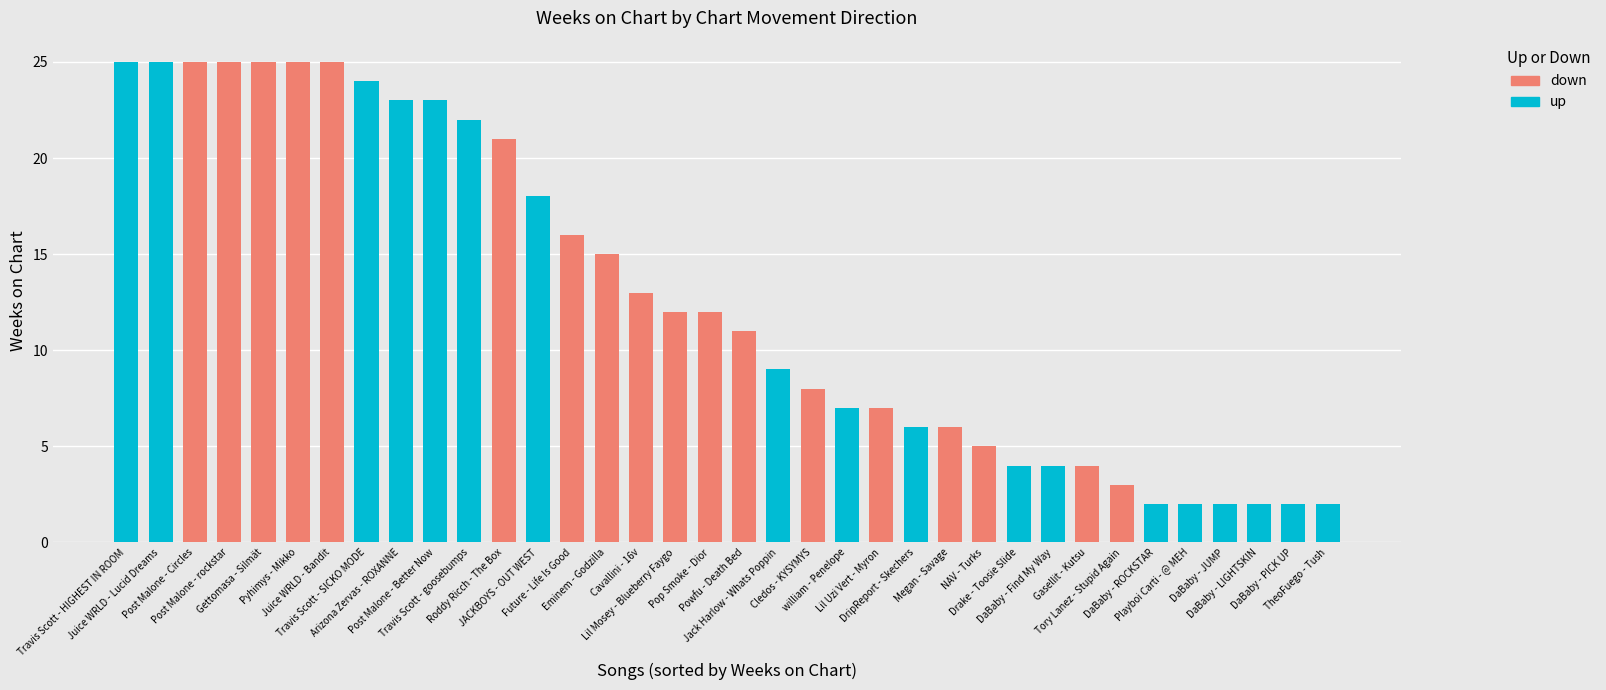

What is the maximum value shown in the chart?

25